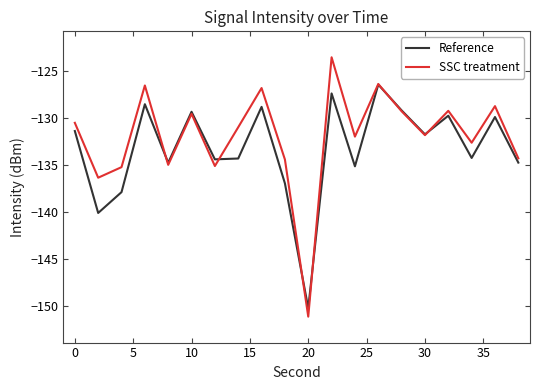

How many interior local peaks does the Reference series have?

7